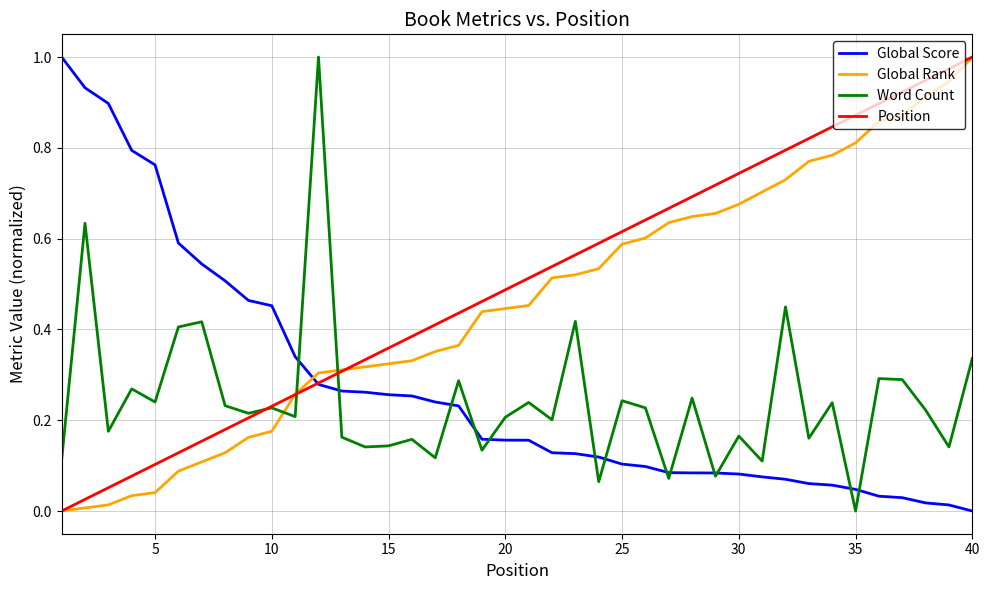

How many times do Word Count and Global Rank cross each other?

3